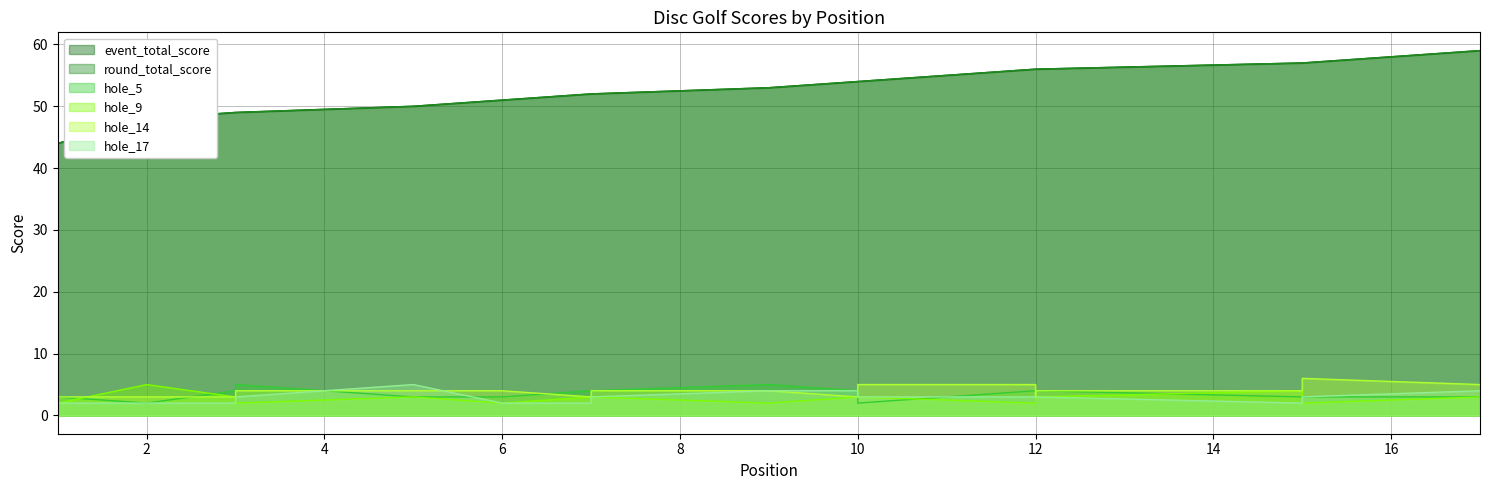

At 12, list the series in order from largest to smallest.

event_total_score, round_total_score, hole_14, hole_5, hole_17, hole_9